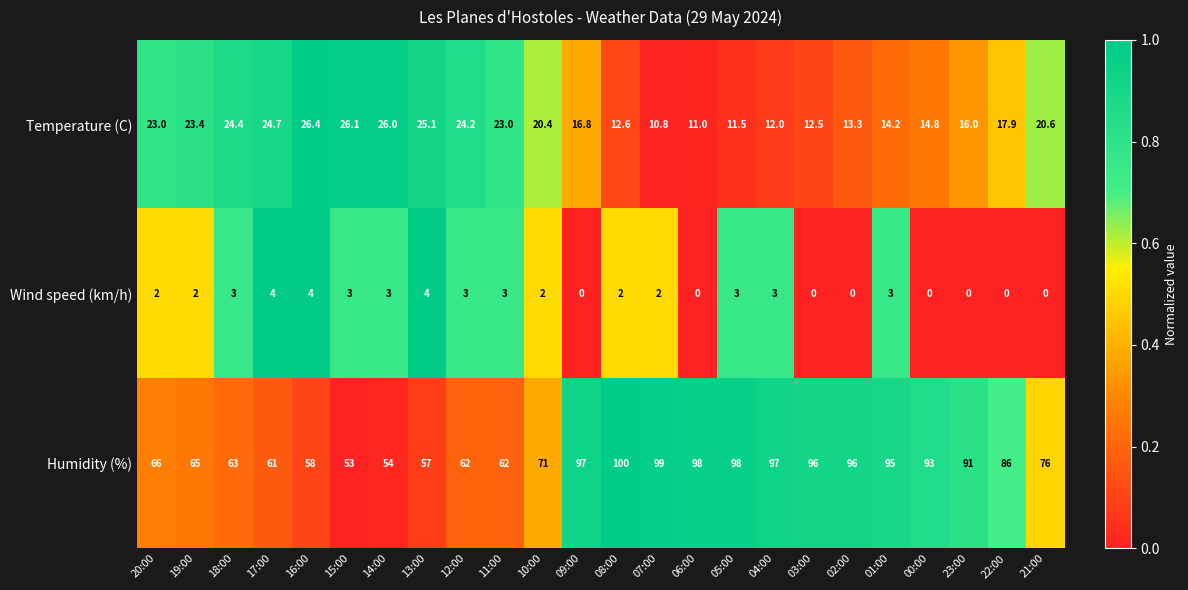

What is the difference between the highest and lowest values at 01:00?

92.0